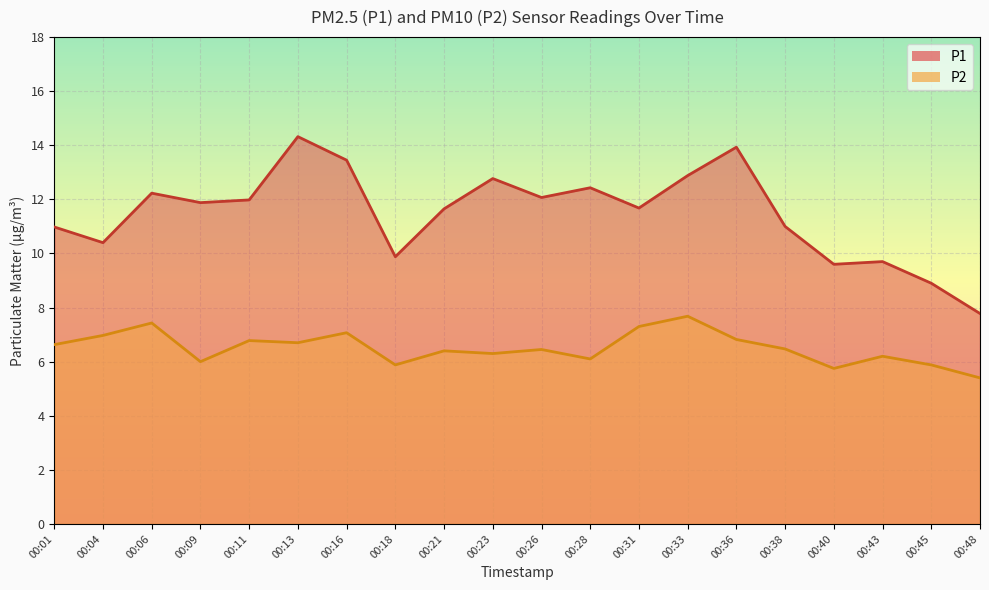

What is the maximum value for P1?

14.3